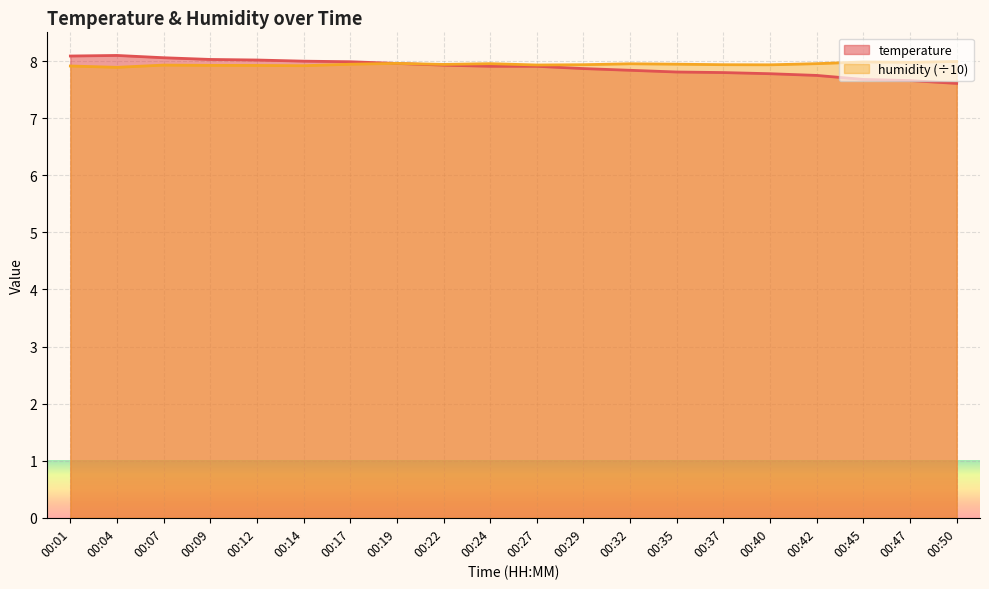

How many lines are shown in the chart?

2